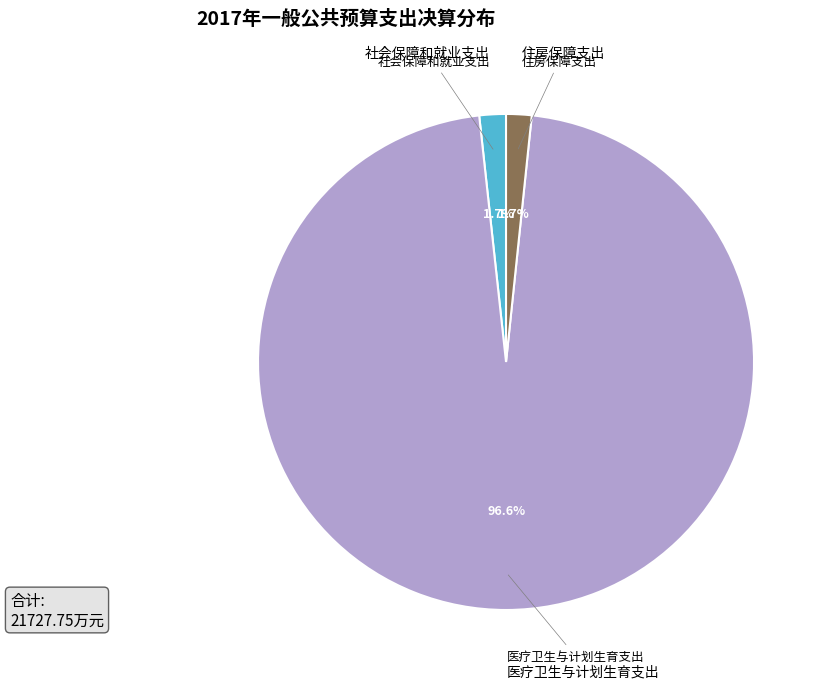

Is there a majority slice in this chart?

Yes